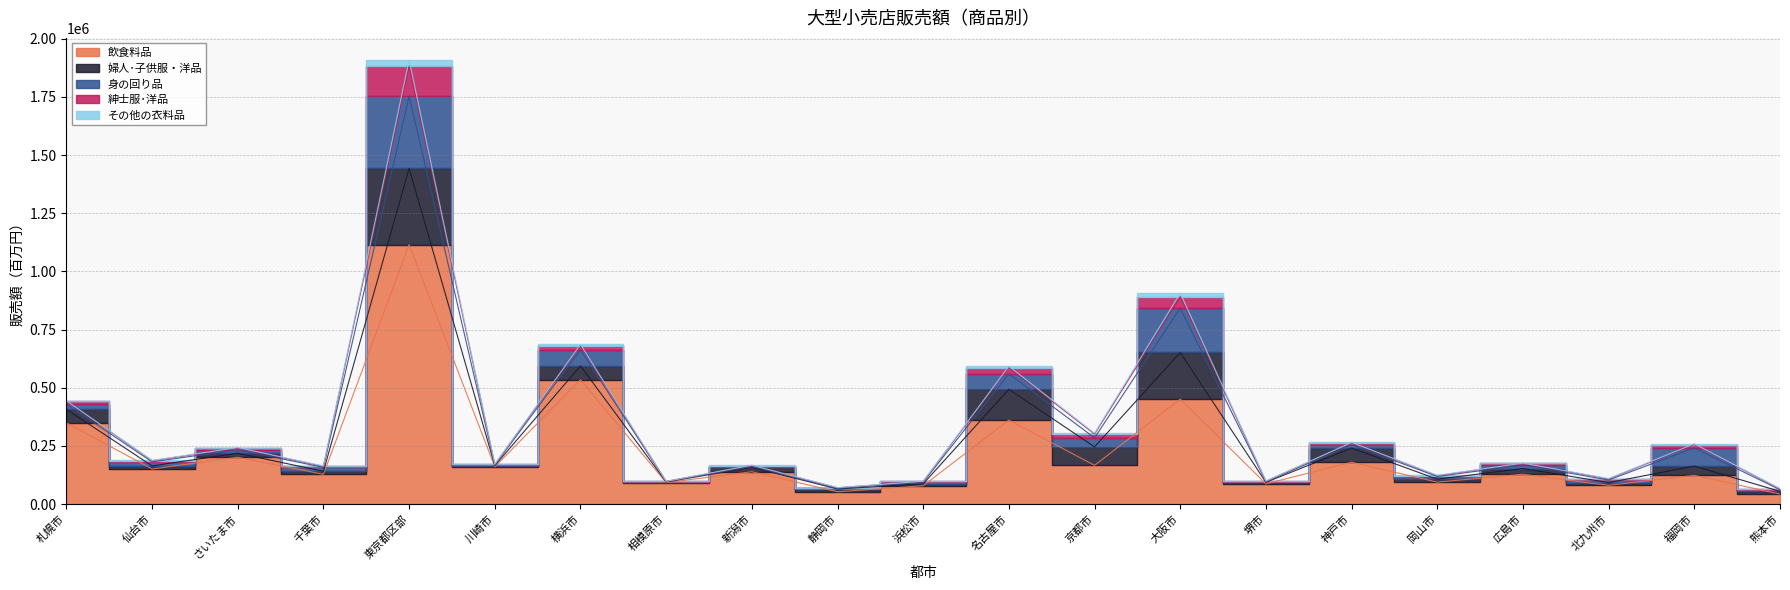

True or false: 婦人･子供服・洋品 and その他の衣料品 cross at least once.

False